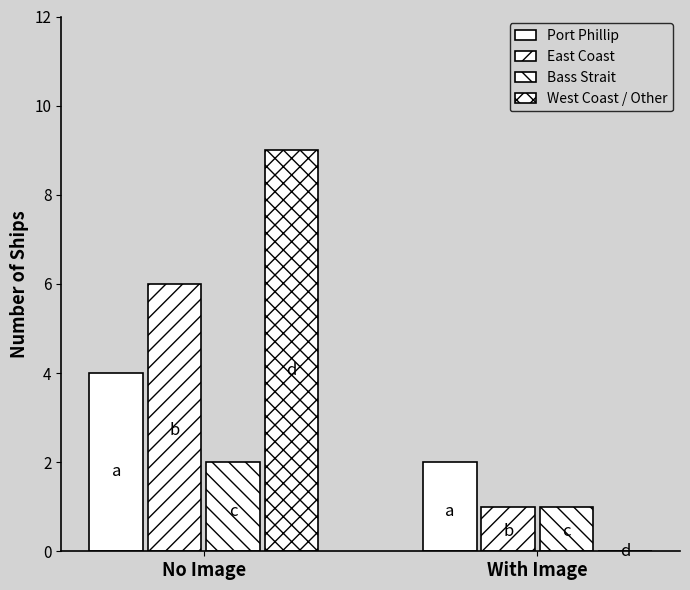

Reading left to right, transcribe all the data shown in this chart.

Port Phillip: No Image=4	With Image=2
East Coast: No Image=6	With Image=1
Bass Strait: No Image=2	With Image=1
West Coast / Other: No Image=9	With Image=0